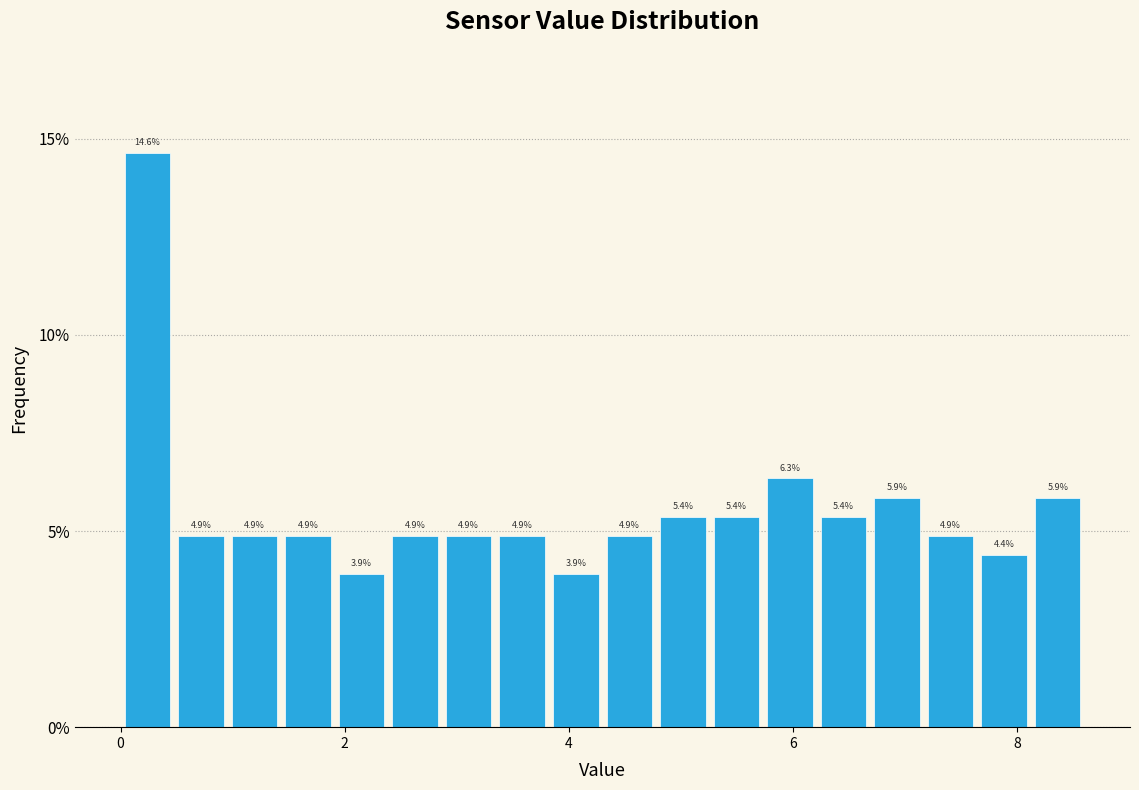

Read against the x-axis, roughly where is the centre of the tallest bar?

0.2